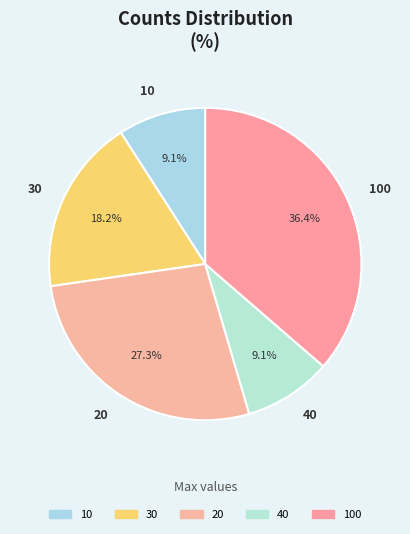

To the nearest percent, what portion does 10 represent?

9%